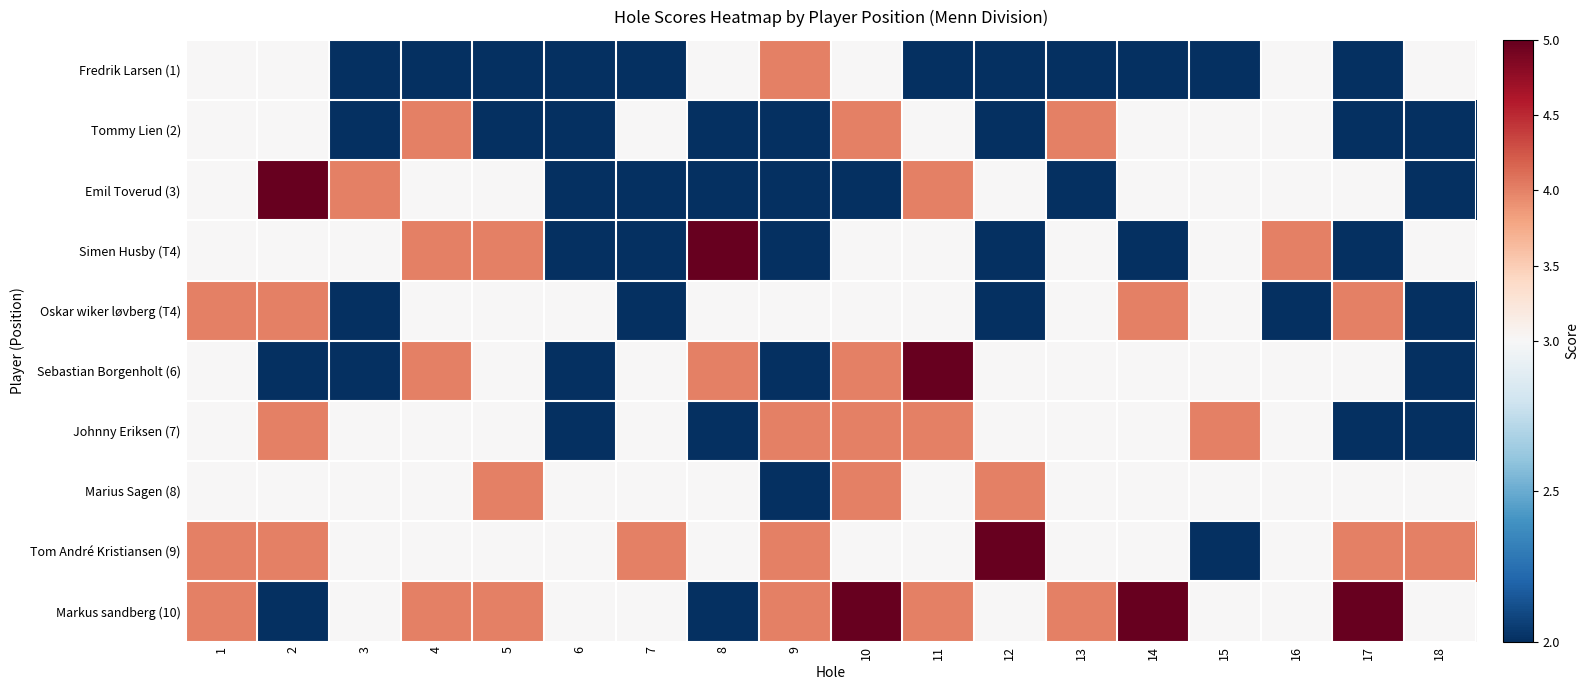

At 13, list the series in order from largest to smallest.

Tommy Lien (2), Markus sandberg (10), Simen Husby (T4), Oskar wiker løvberg (T4), Sebastian Borgenholt (6), Johnny Eriksen (7), Marius Sagen (8), Tom André Kristiansen (9), Fredrik Larsen (1), Emil Toverud (3)